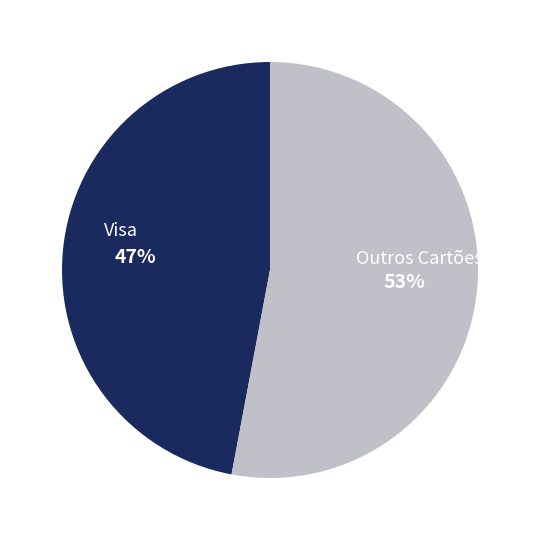

Count the number of slices in the pie.

2